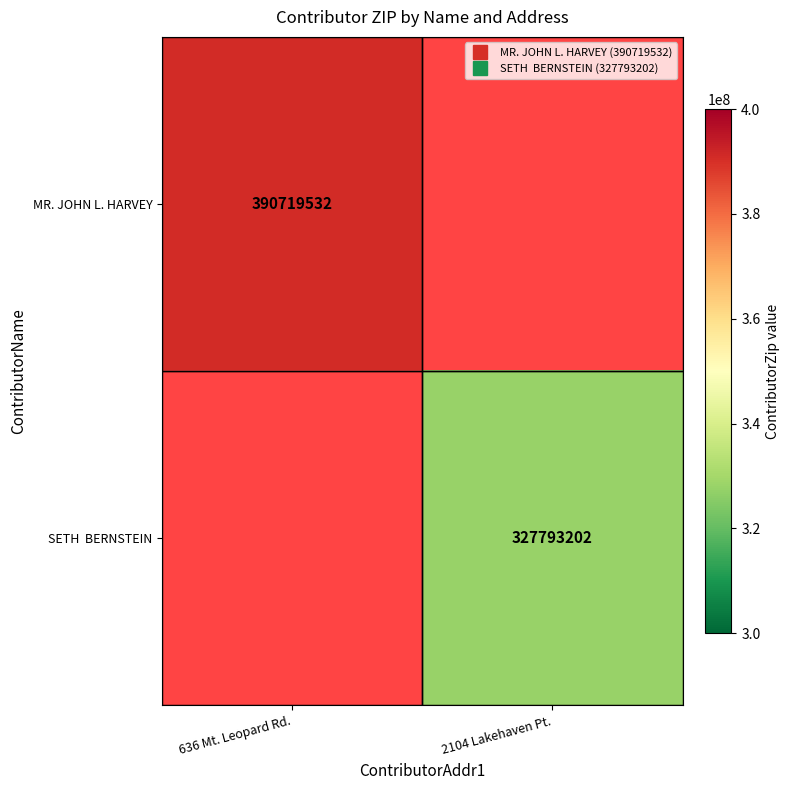

Count the number of data series in this chart.

2